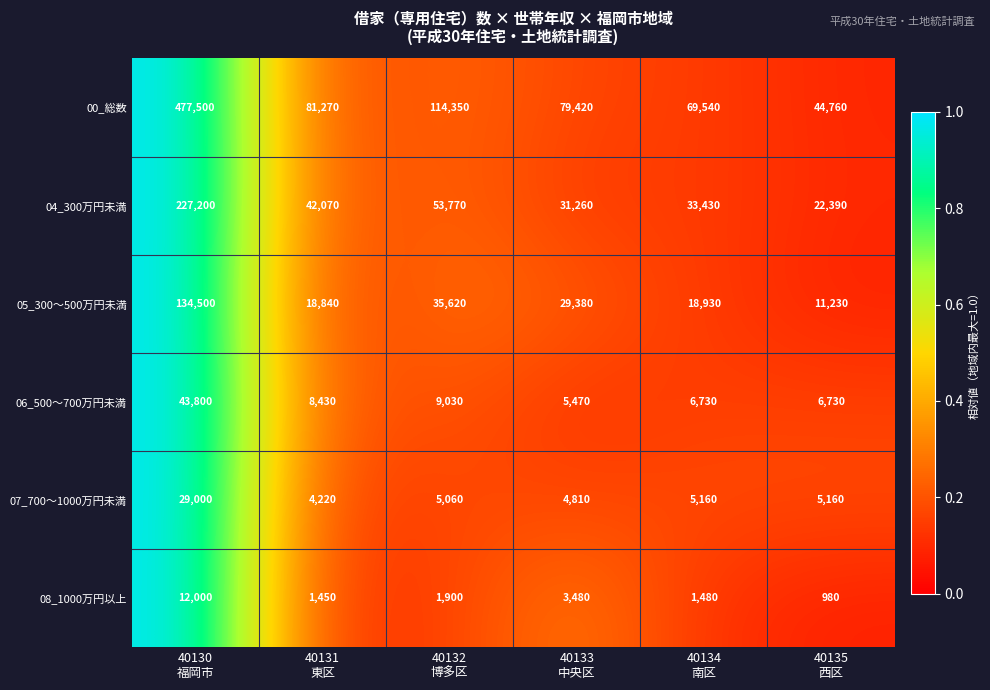

List the series in order of their peak value, highest first.

00_総数, 04_300万円未満, 05_300～500万円未満, 06_500～700万円未満, 07_700～1000万円未満, 08_1000万円以上